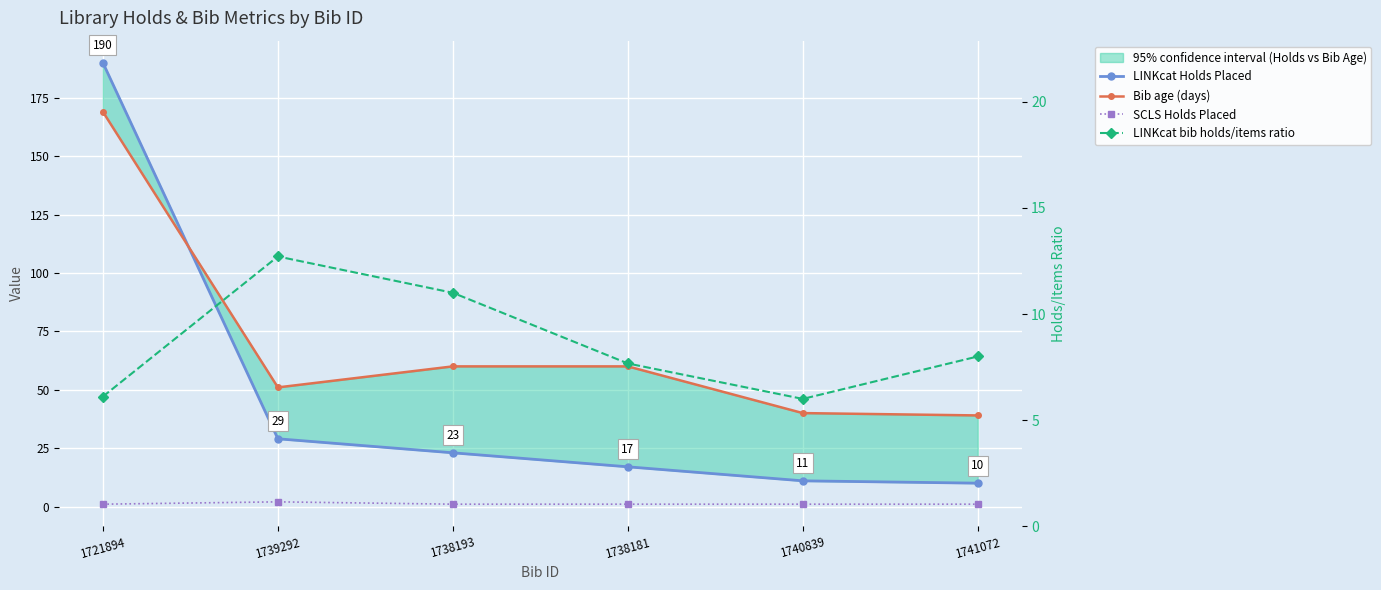

Is it true that LINKcat bib holds/items ratio equals 2.7 at 1741072?

False